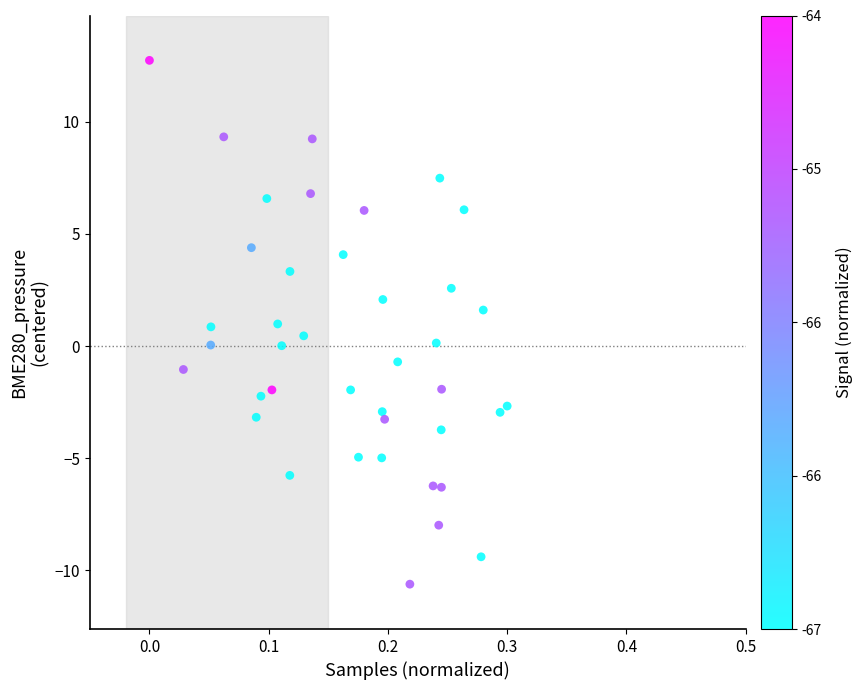

What is the range of X values (max minus min)?

0.3